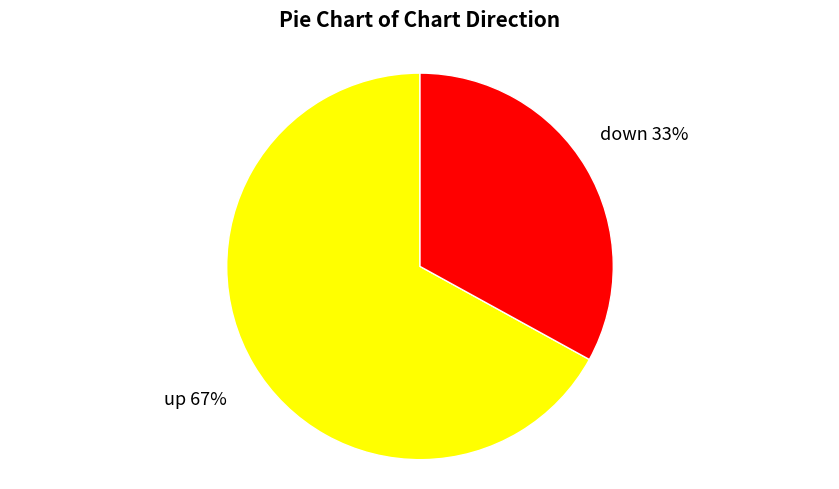

To the nearest percent, what is the average slice percentage?

50%